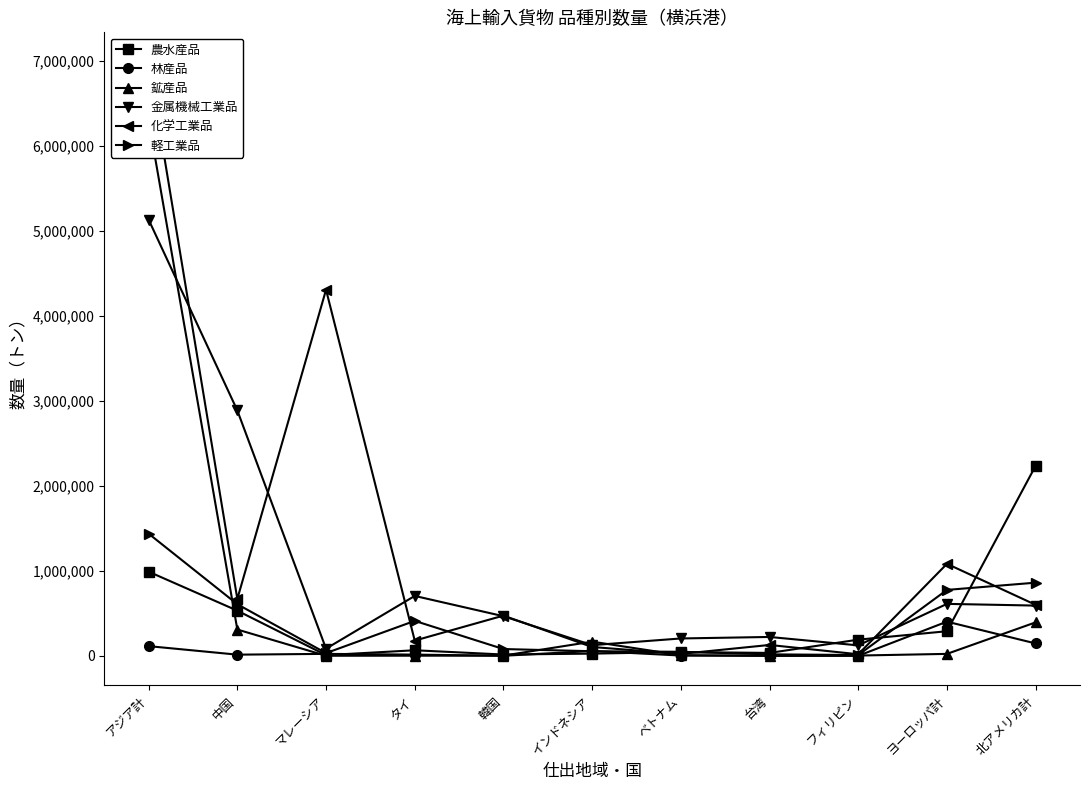

At which category is the sum across all series the highest?

アジア計